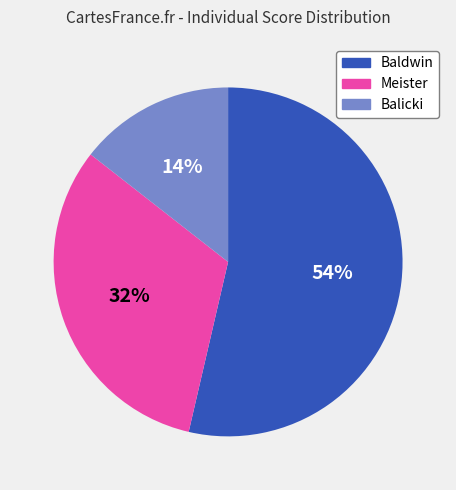

Which category accounts for the majority?

Baldwin